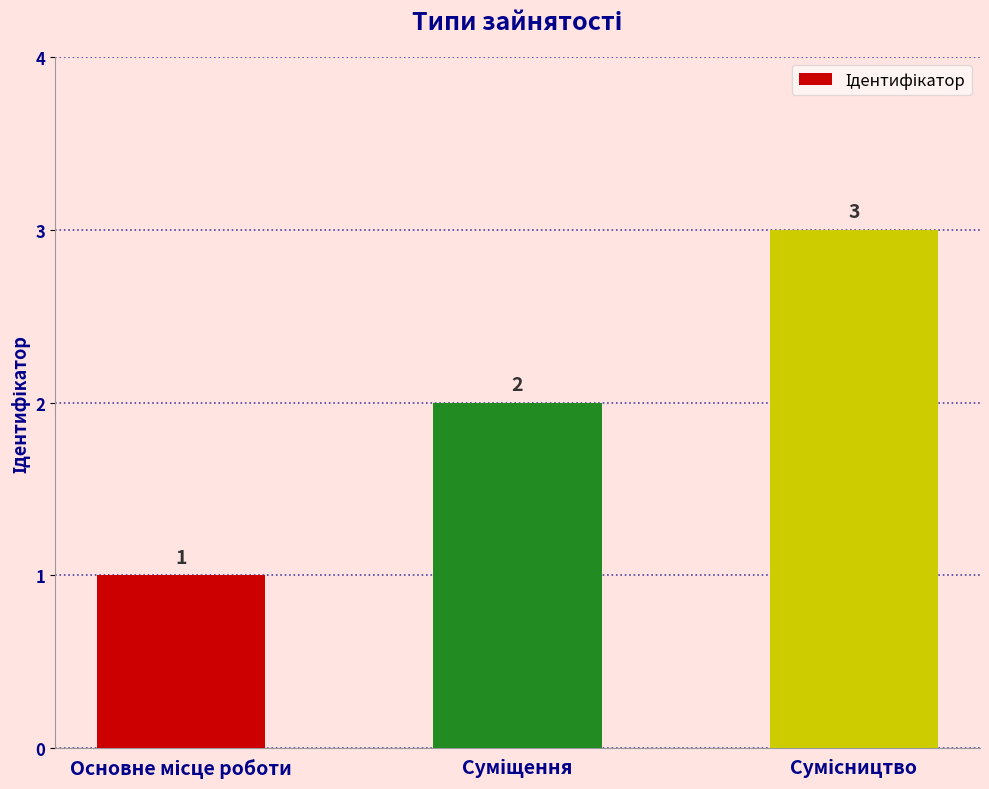

What is the value of the 1st bar from the left?

1